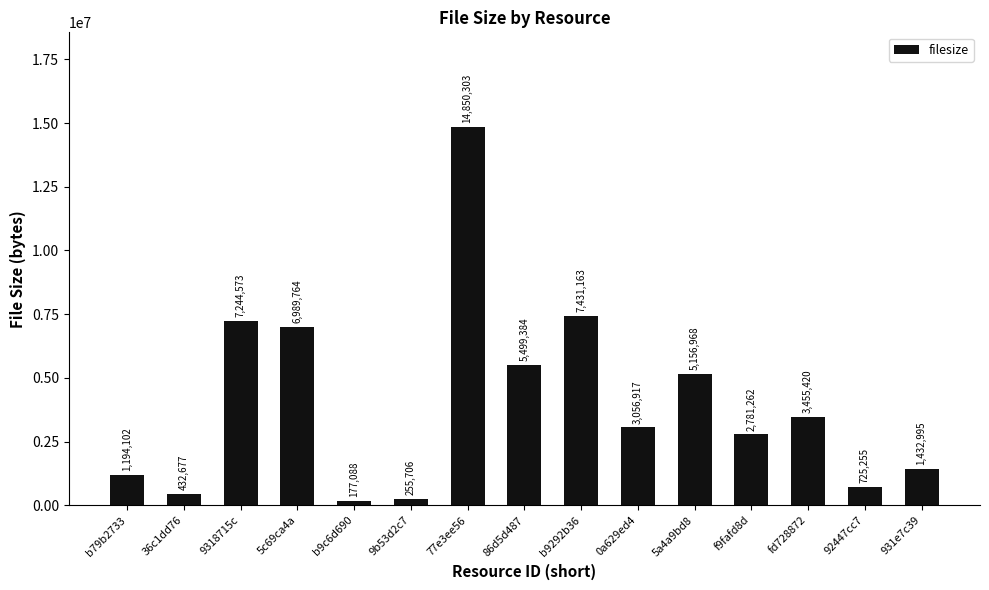

What is the average value?

4045572